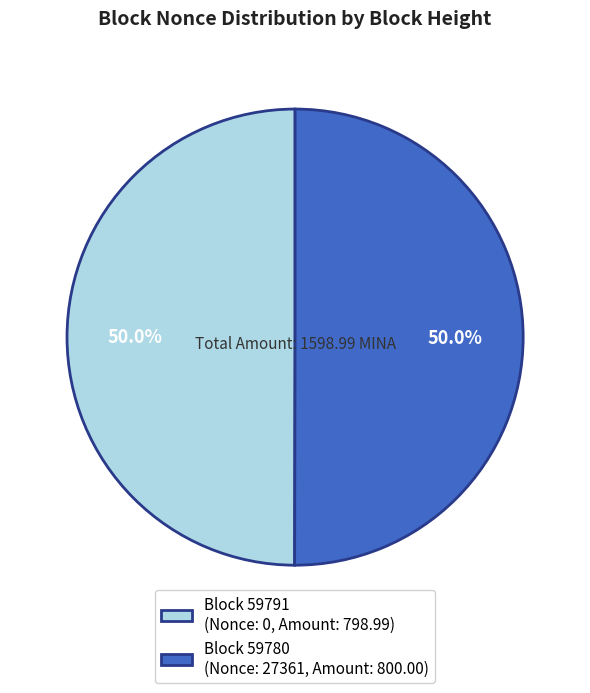

How many slices are in this pie chart?

2